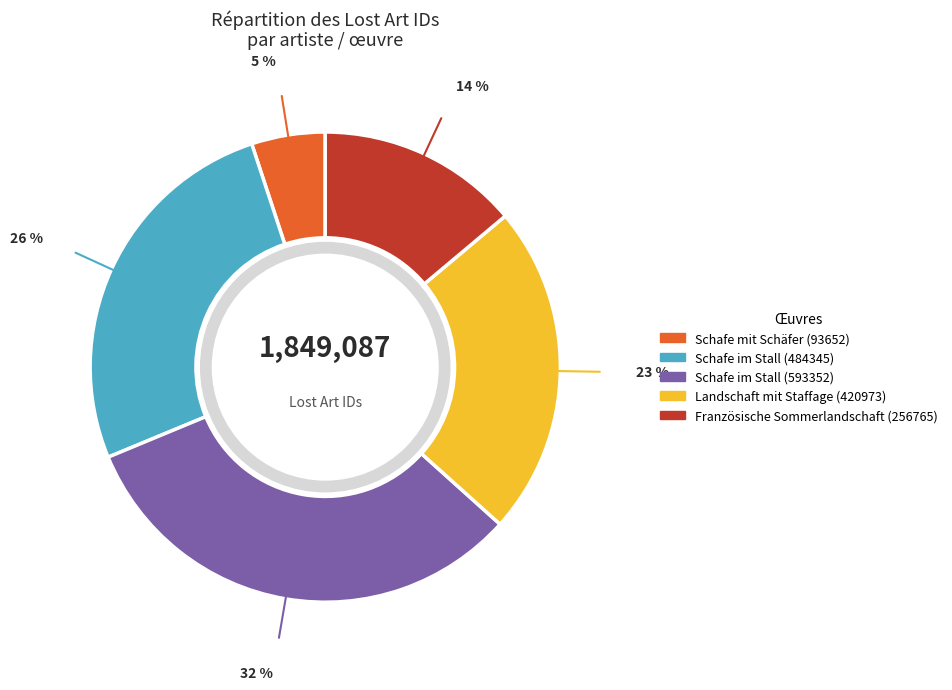

Does any single category account for the majority?

No